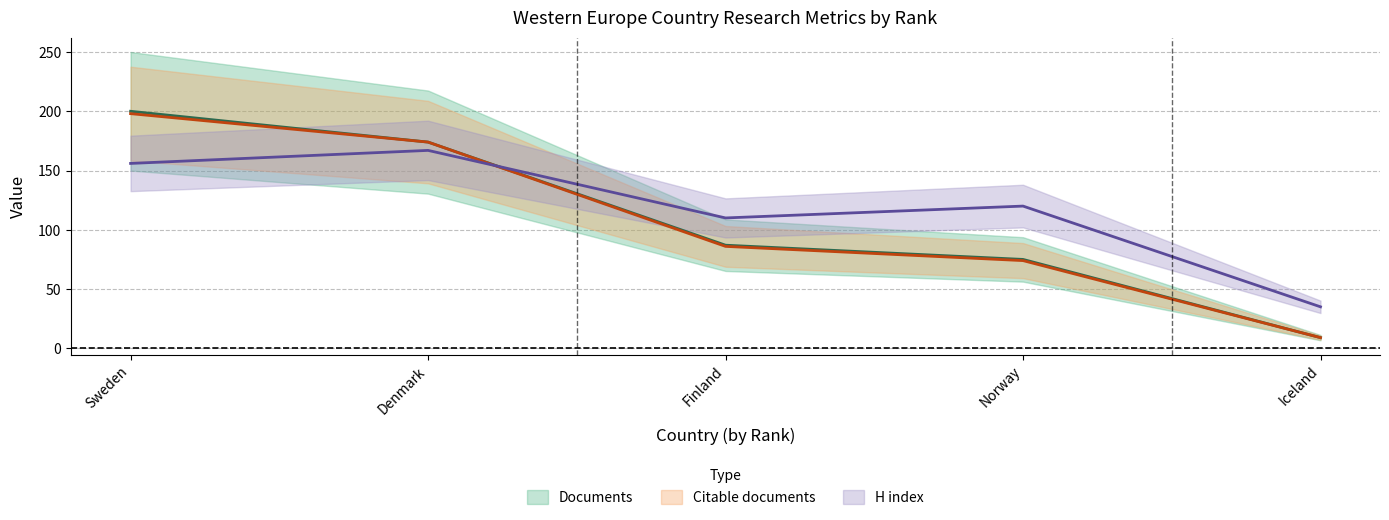

Is it true that Documents equals 6 at Iceland?

False